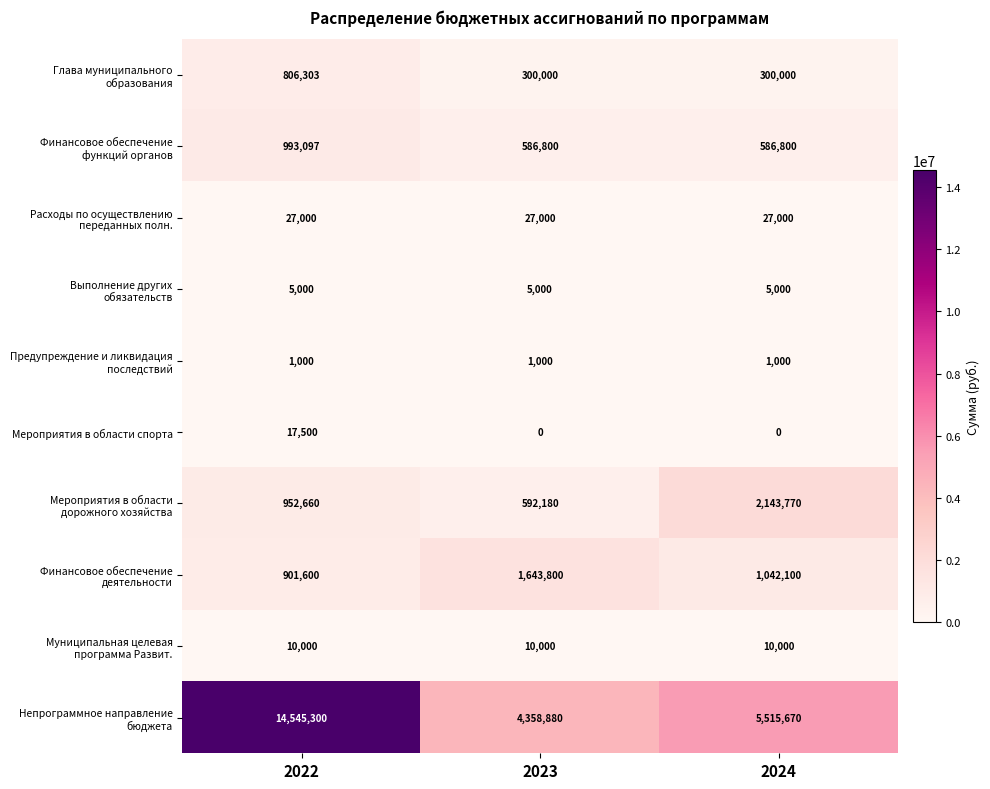

What is the difference between the highest and lowest values at 2024?

5515670